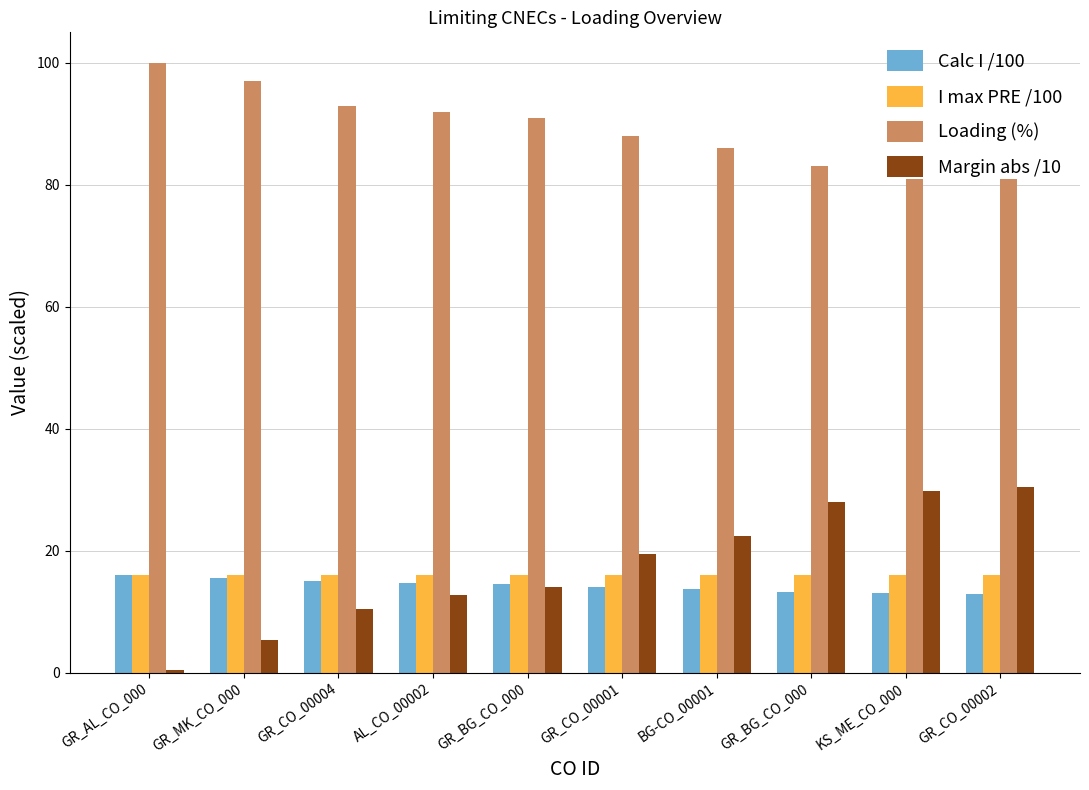

How many bars are there in total?

40